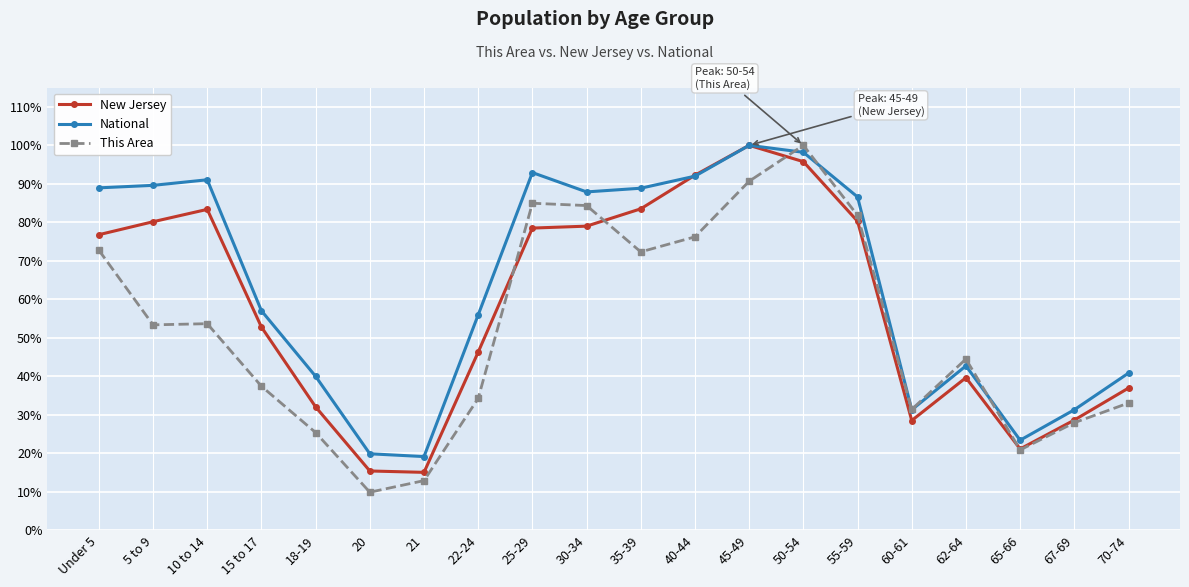

Rank the series by their average value, from lowest to highest.

This Area, New Jersey, National